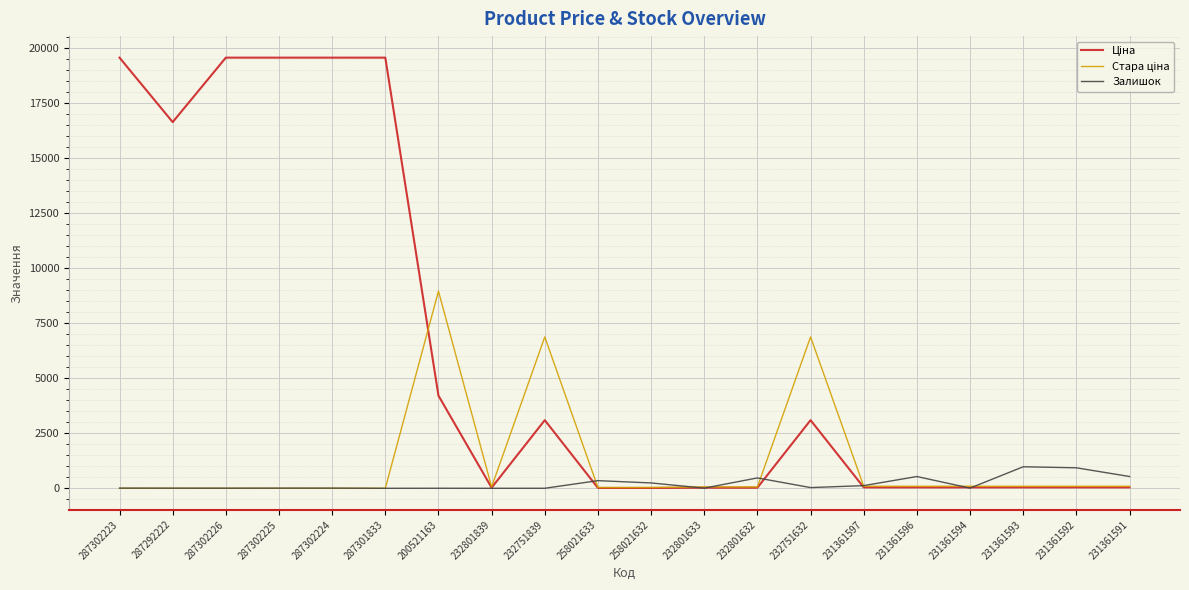

What is the greatest value displayed?

19542.7